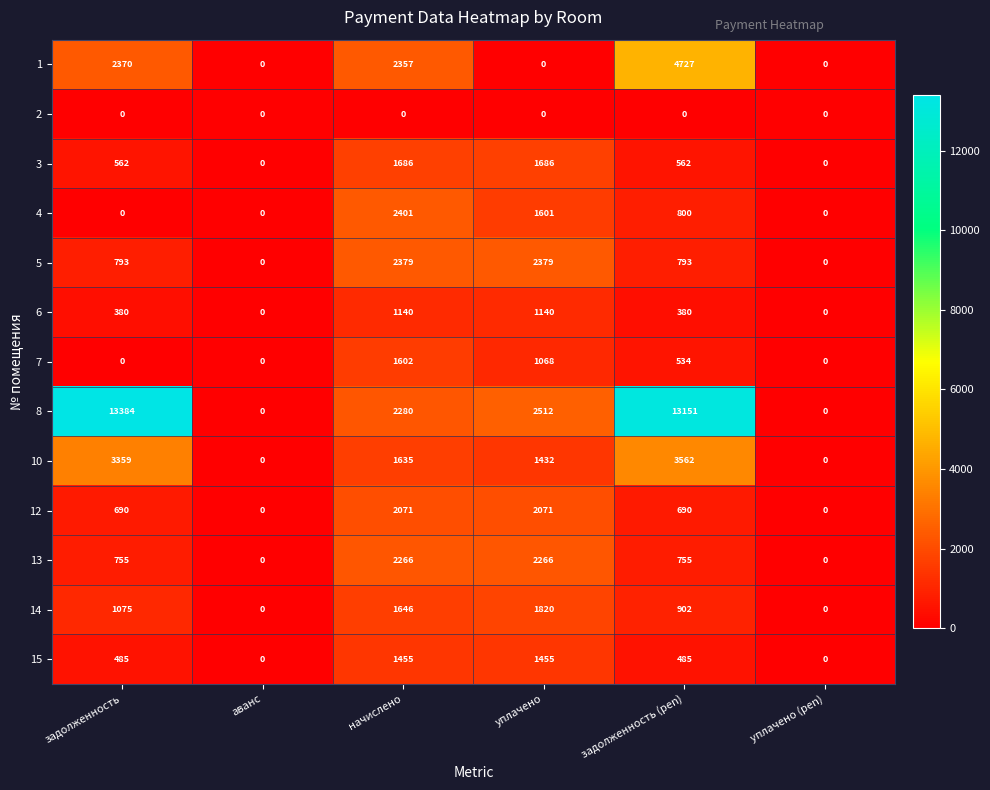

What is the total value across all series at уплачено?

19430